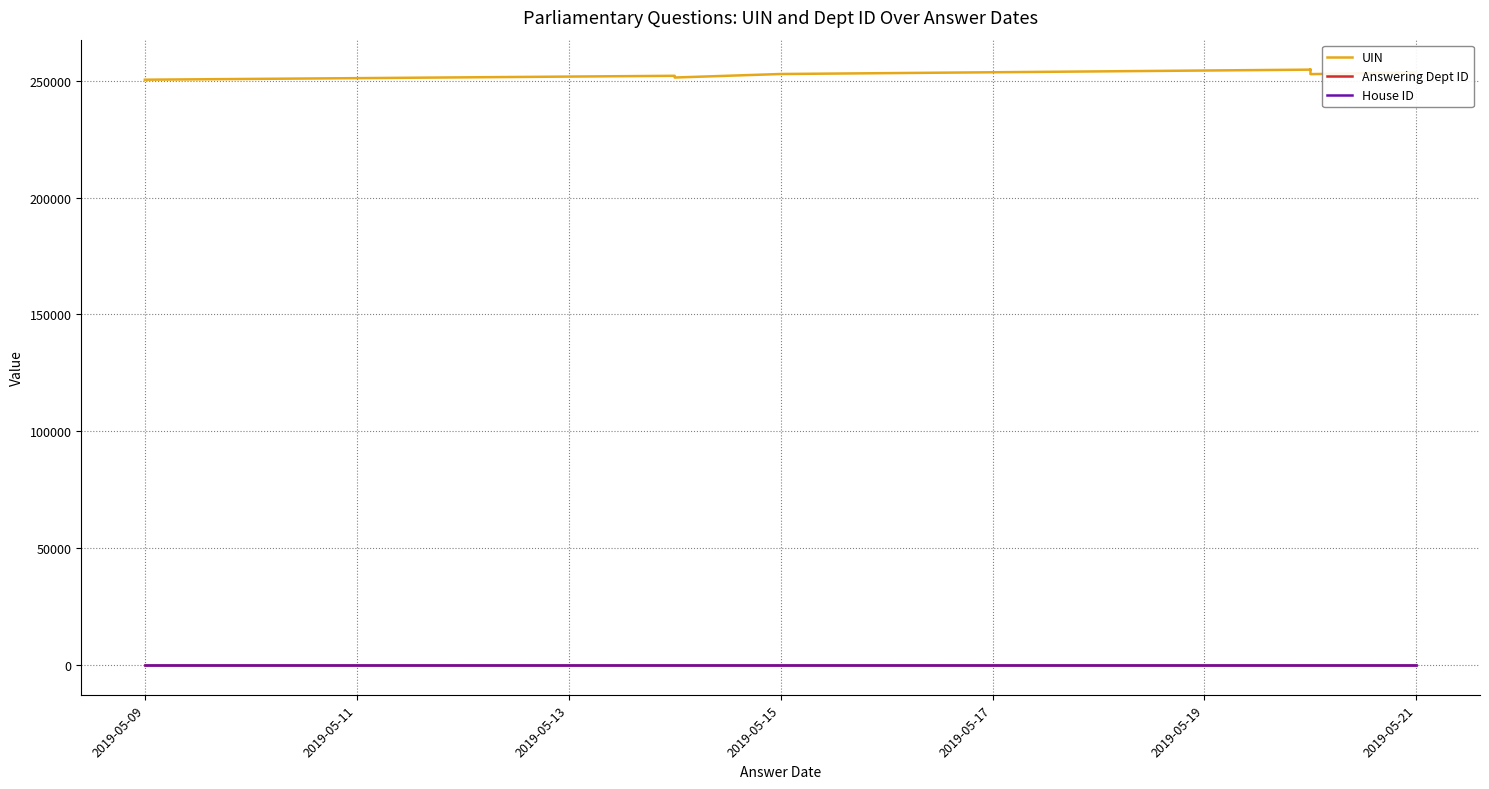

What is the value of the UIN point at the 8th from the left?

254835